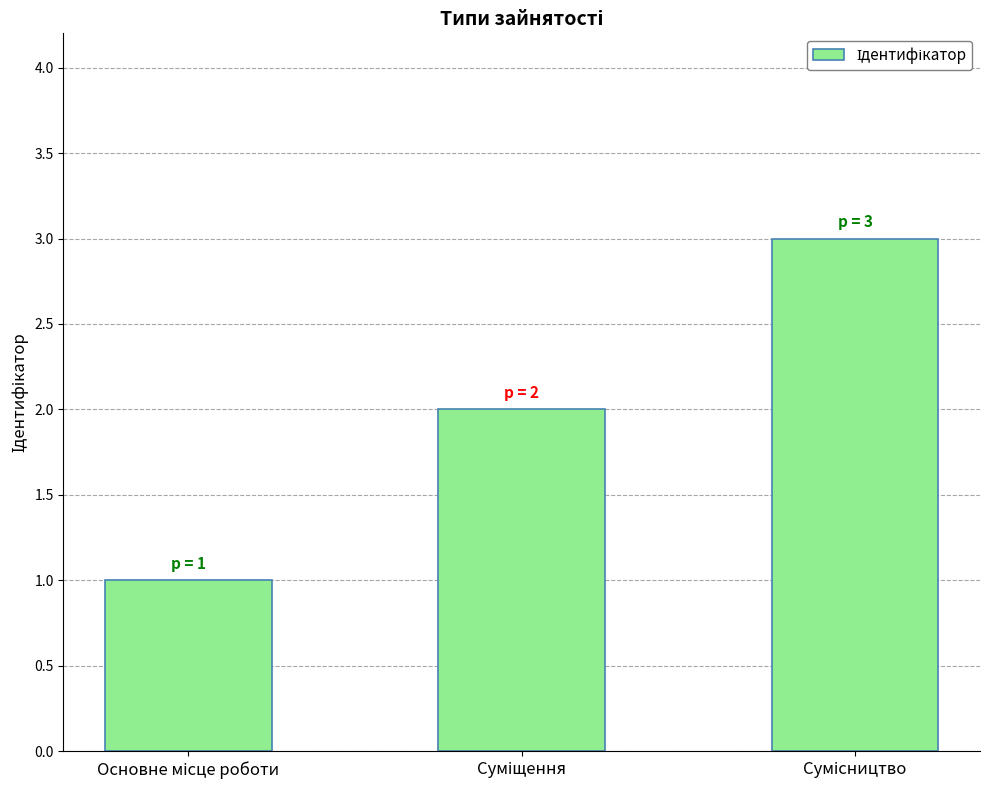

What is the sum of all values?

6